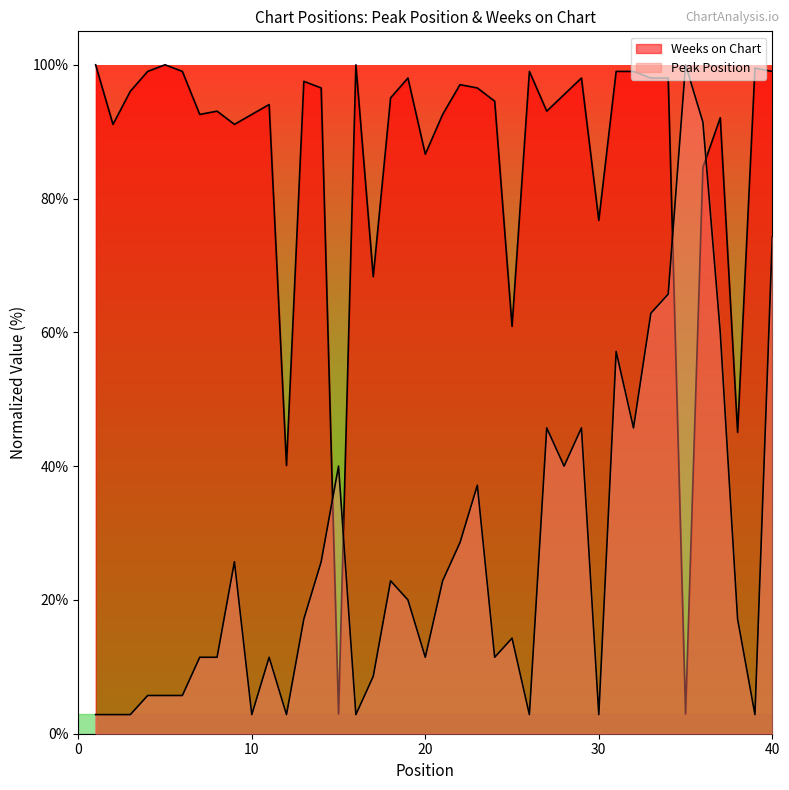

Reading left to right, list all the values displayed in this chart.

Peak Position: 1=2.9	2=2.9	3=2.9	4=5.7	5=5.7	6=5.7	7=11.4	8=11.4	9=25.7	10=2.9	11=11.4	12=2.9	13=17.1	14=25.7	15=40.0	16=2.9	17=8.6	18=22.9	19=20.0	20=11.4	21=22.9	22=28.6	23=37.1	24=11.4	25=14.3	26=2.9	27=45.7	28=40.0	29=45.7	30=2.9	31=57.1	32=45.7	33=62.9	34=65.7	35=100.0	36=91.4	37=60.0	38=17.1	39=2.9	40=74.3
Weeks on Chart: 1=100.0	2=91.1	3=96.0	4=99.0	5=100.0	6=99.0	7=92.6	8=93.1	9=91.1	10=92.6	11=94.1	12=40.1	13=97.5	14=96.5	15=3.0	16=100.0	17=68.3	18=95.0	19=98.0	20=86.6	21=92.6	22=97.0	23=96.5	24=94.6	25=60.9	26=99.0	27=93.1	28=95.5	29=98.0	30=76.7	31=99.0	32=99.0	33=98.0	34=98.0	35=3.0	36=84.7	37=92.1	38=45.0	39=99.5	40=99.0